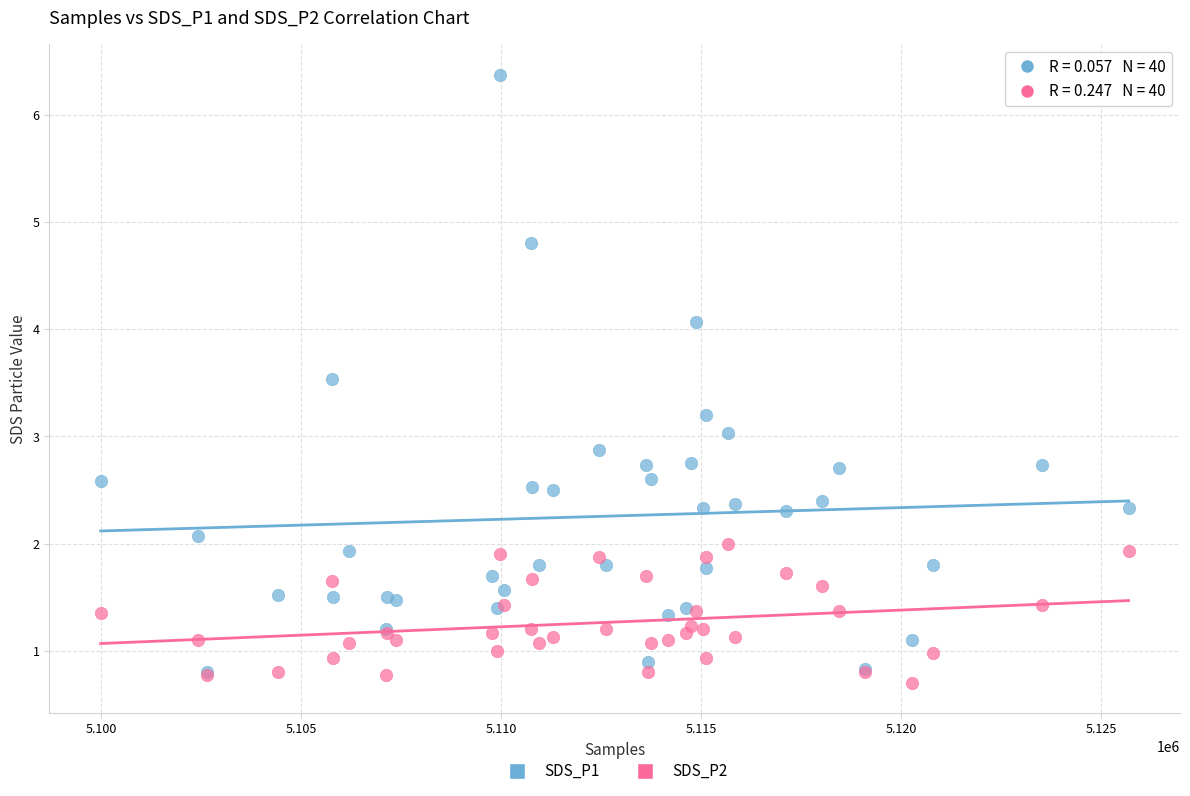

What are all the series names shown in the legend?

SDS_P1, SDS_P2